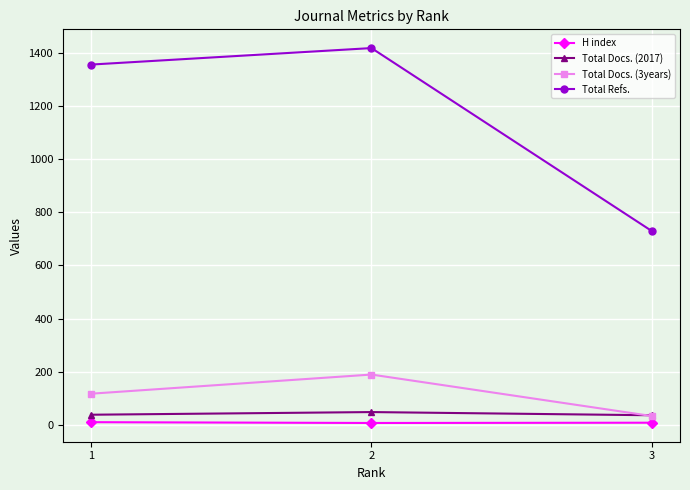

What is the maximum value shown in the chart?

1417